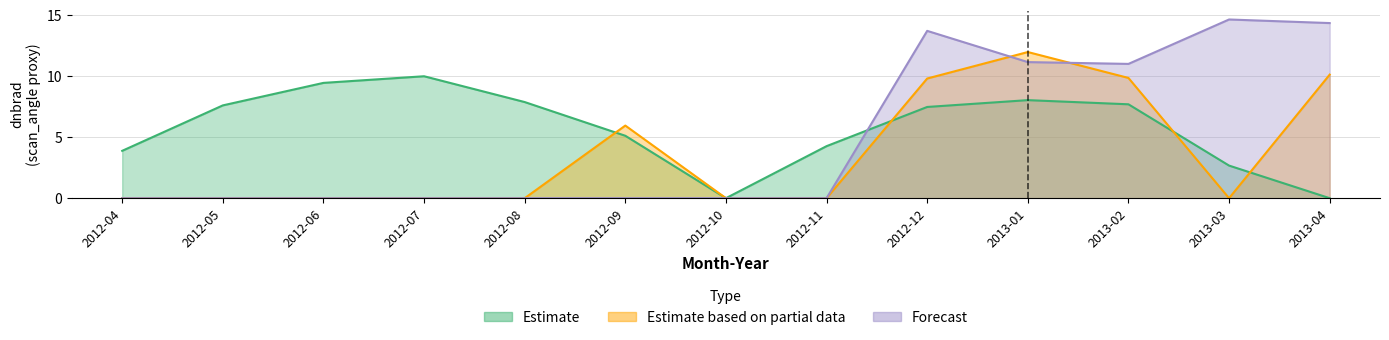

Count the number of data series in this chart.

3